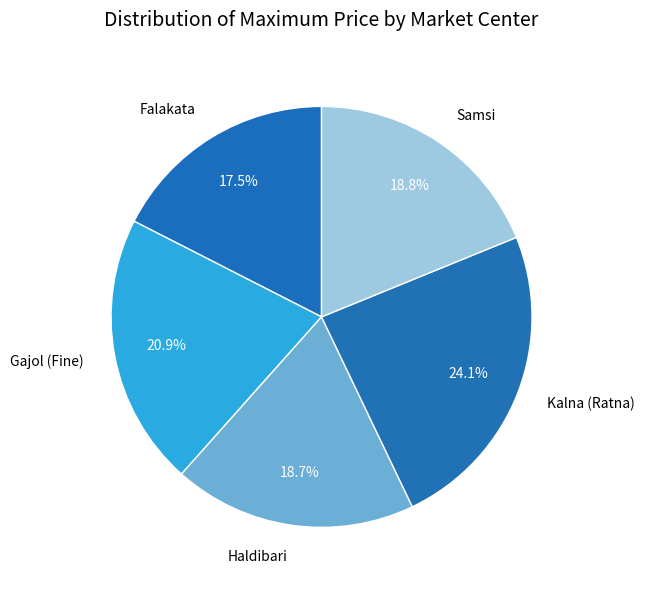

Is it true that Gajol (Fine) is 21% of the pie?

True